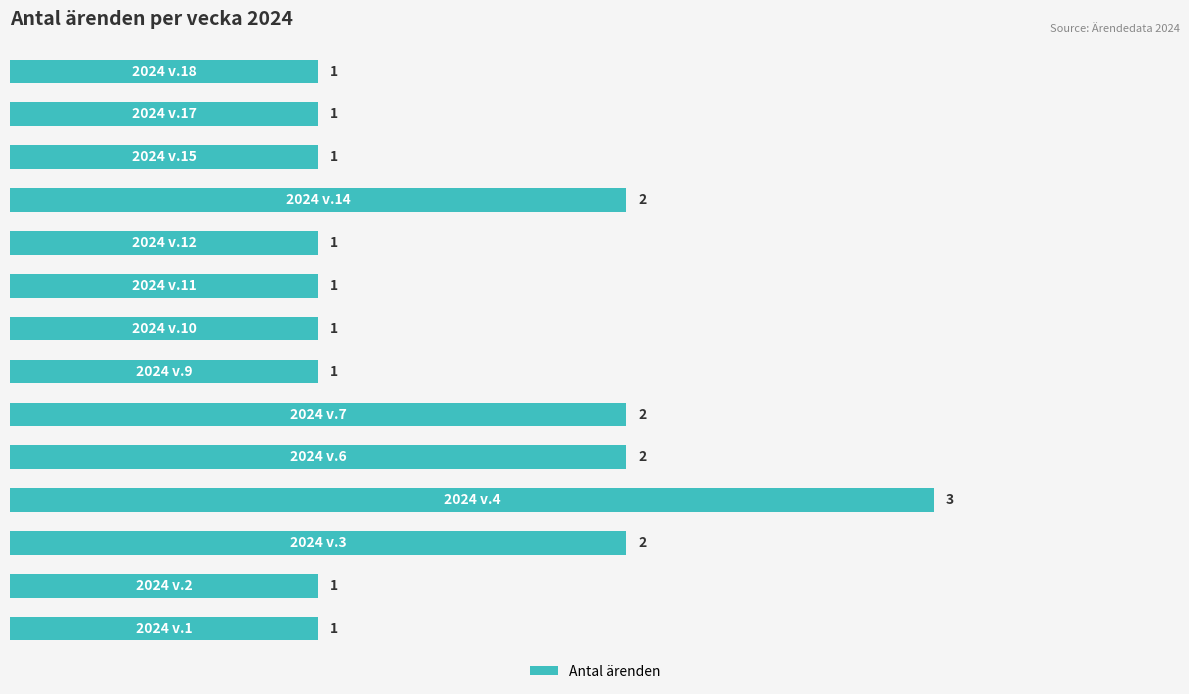

What is the sum of all values?

20